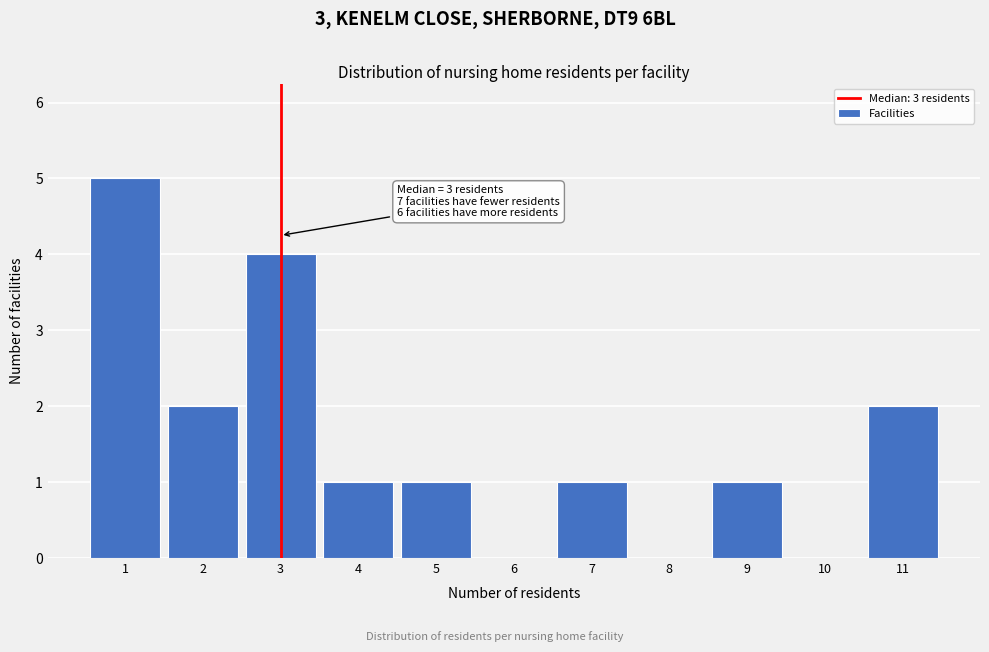

Reading left to right, transcribe all the data shown in this chart.

1=5	2=2	3=4	4=1	5=1	6=0	7=1	8=0	9=1	10=0	11=2